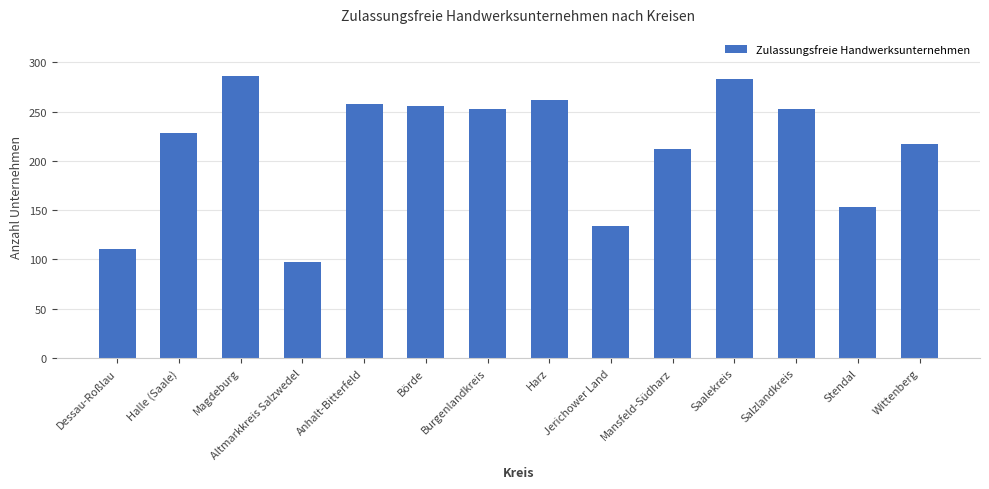

Does the chart contain stacked bars?

No